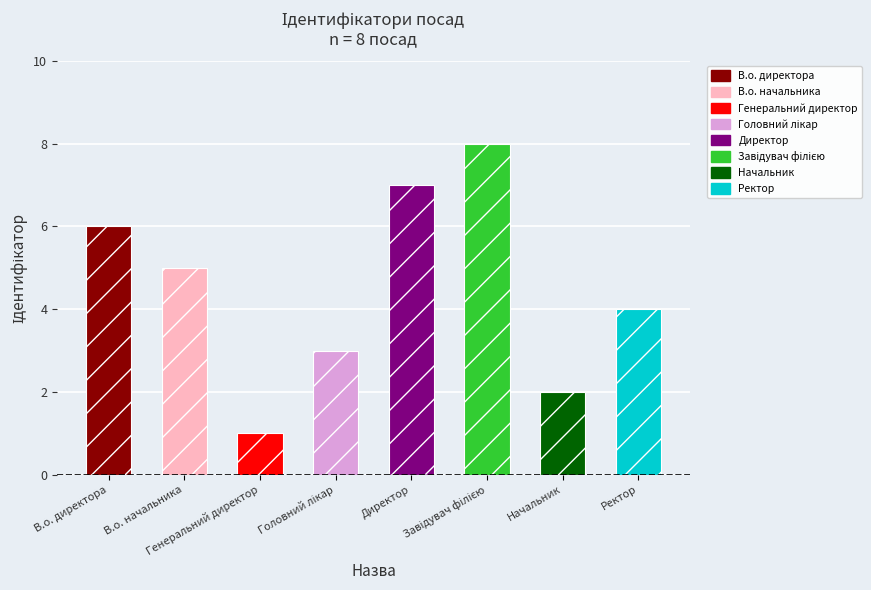

At which category does the chart reach its minimum across all series?

Генеральний директор